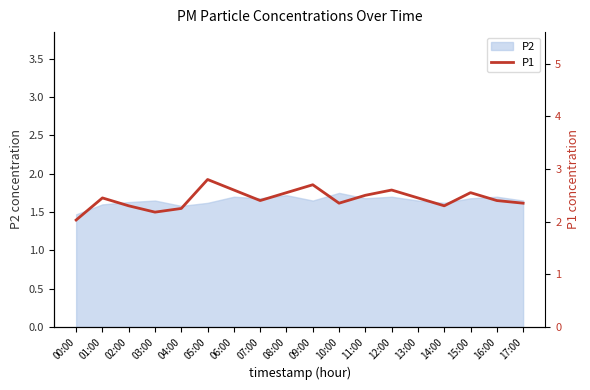

The value at 15:00 is 3.7. True or false?

False